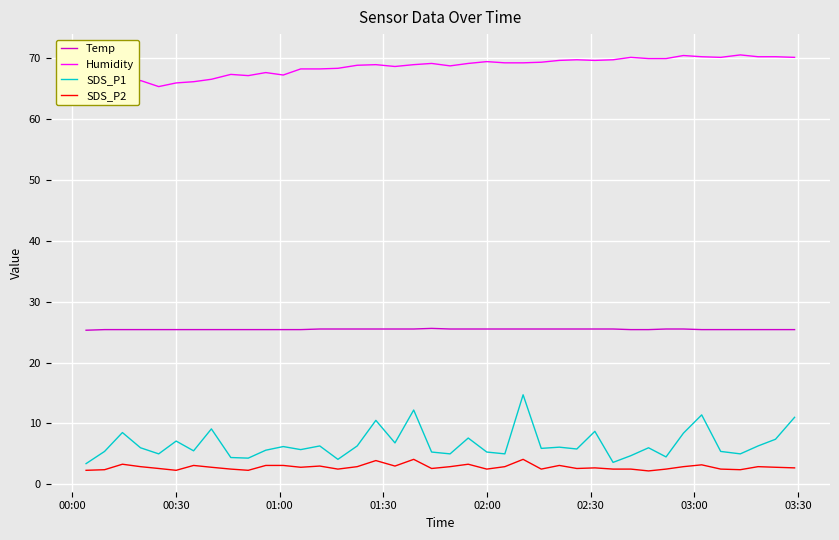

True or false: Temp and SDS_P1 intersect in this chart.

False